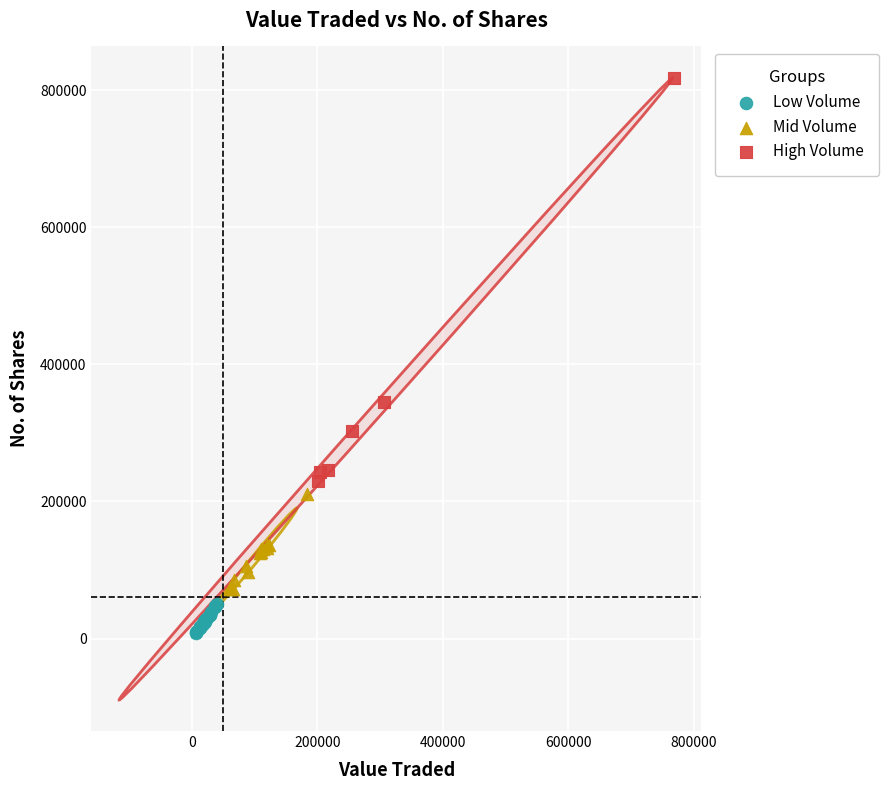

Which series contains the lowest Y value?

Low Volume